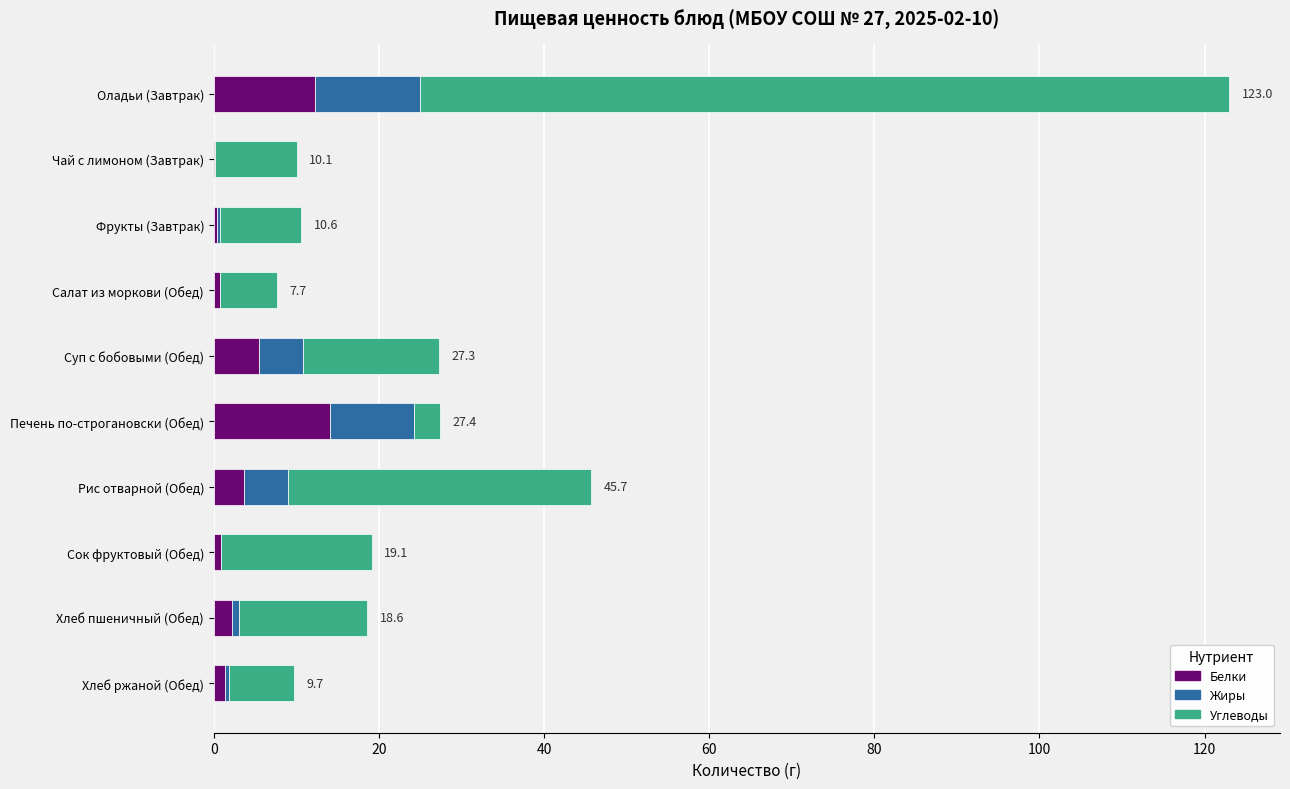

What value does the Белки series have at Оладьи (Завтрак)?

12.2